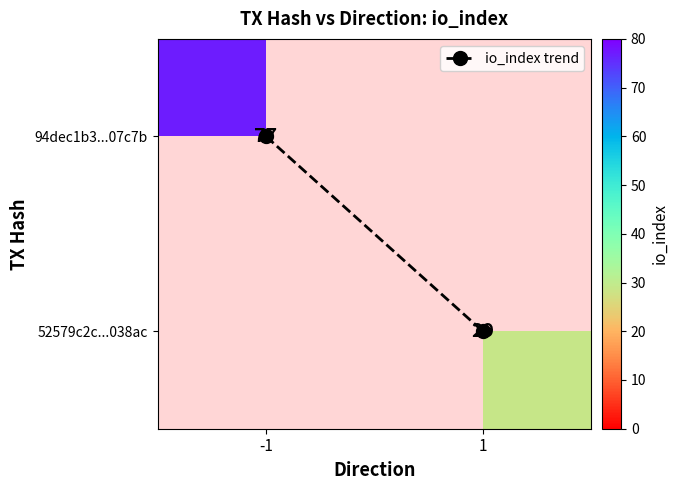

Which series has the largest total across all categories?

io_index trend